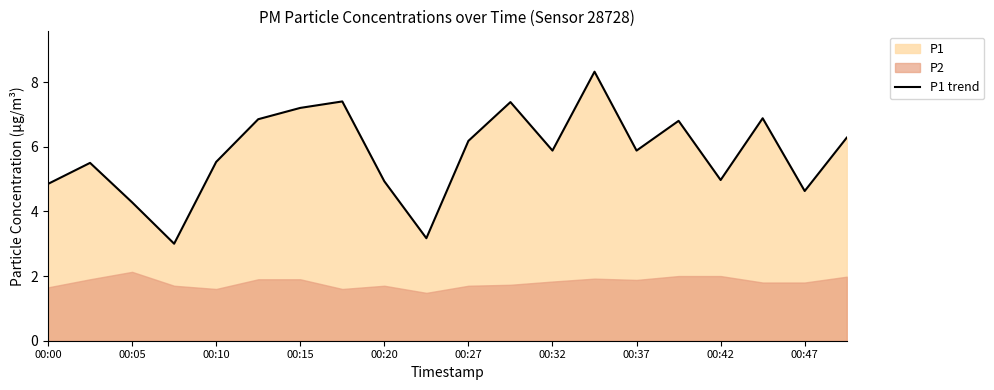

True or false: the data has more than 0 interior local peaks.

True